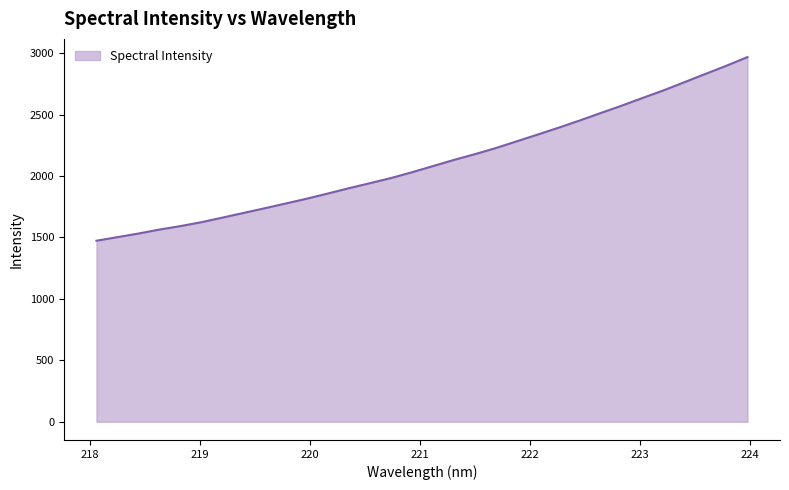

What is the minimum value shown in the chart?

1473.5